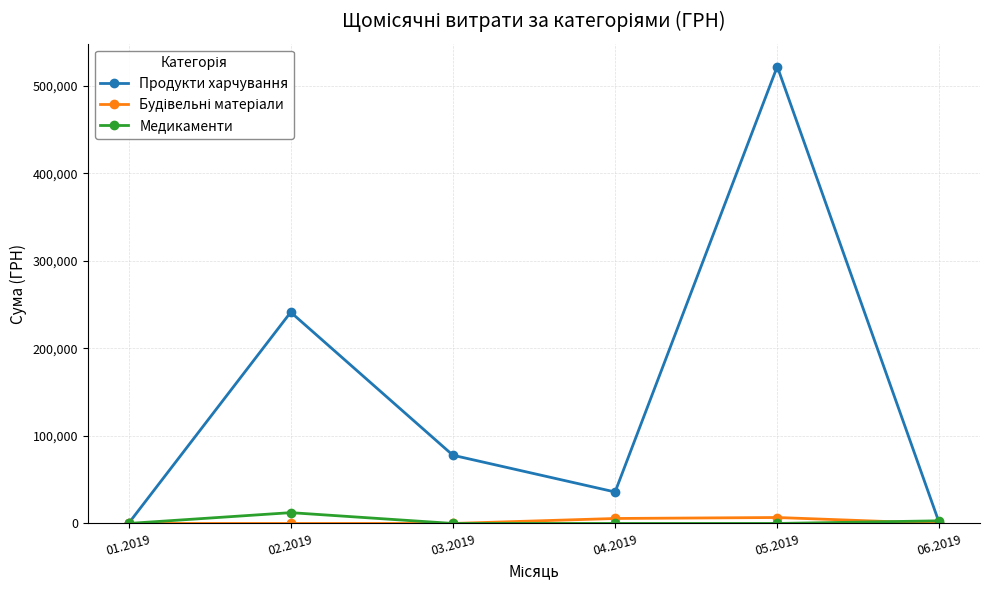

At which category is the sum across all series the highest?

05.2019